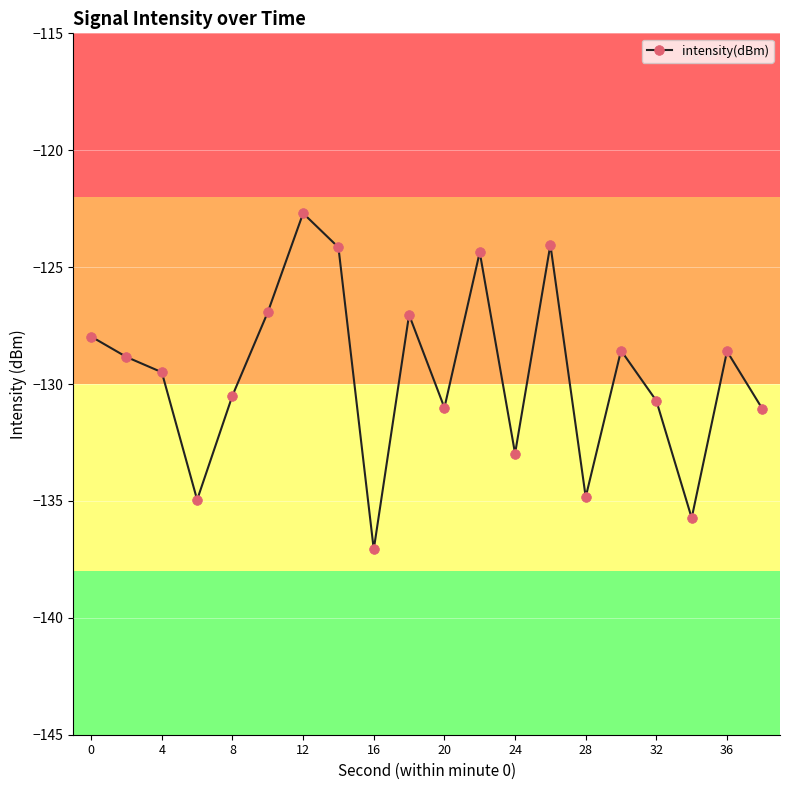

What is the difference between the maximum and minimum values?

14.4